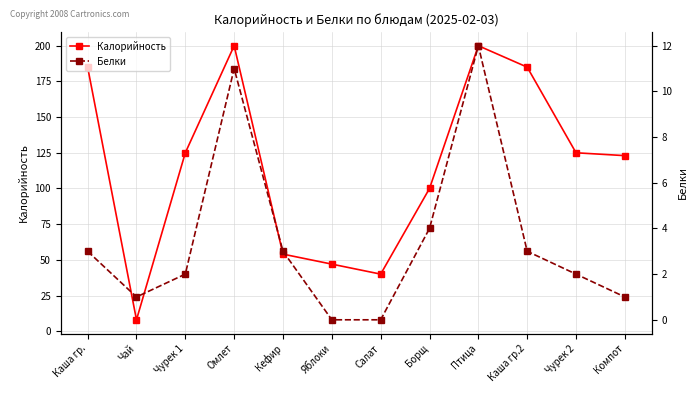

True or false: Белки and Калорийность intersect in this chart.

False